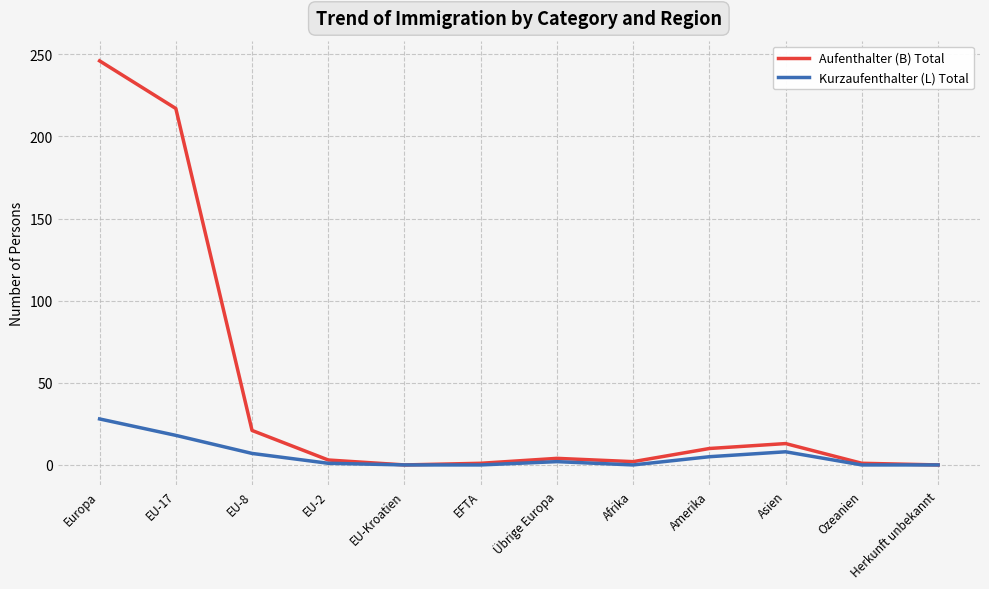

List the series in order of their peak value, lowest first.

Kurzaufenthalter (L) Total, Aufenthalter (B) Total